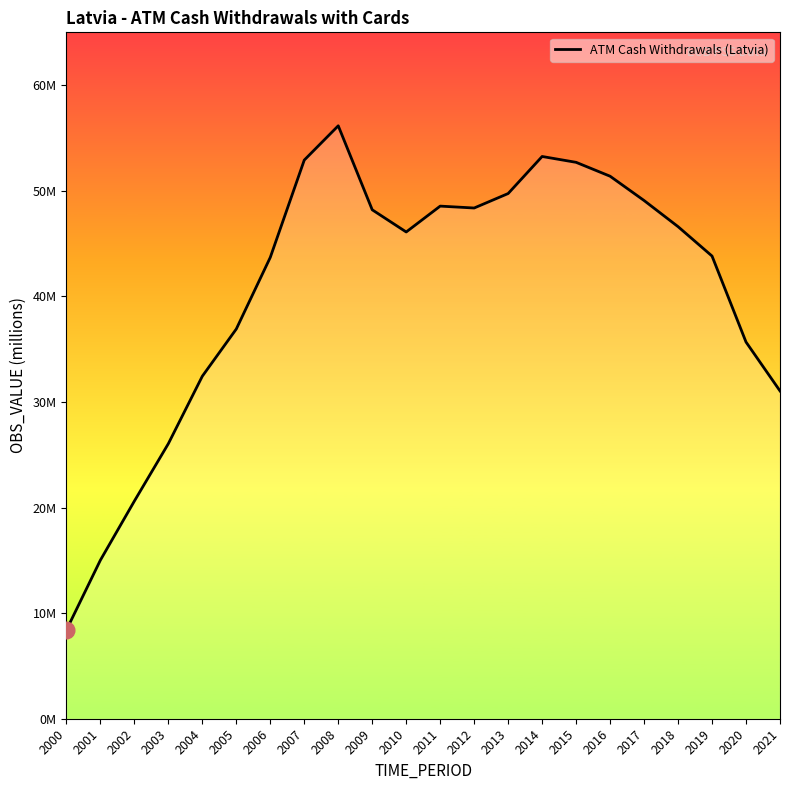

What is the change in value from 2003 to 2019?

+17.8